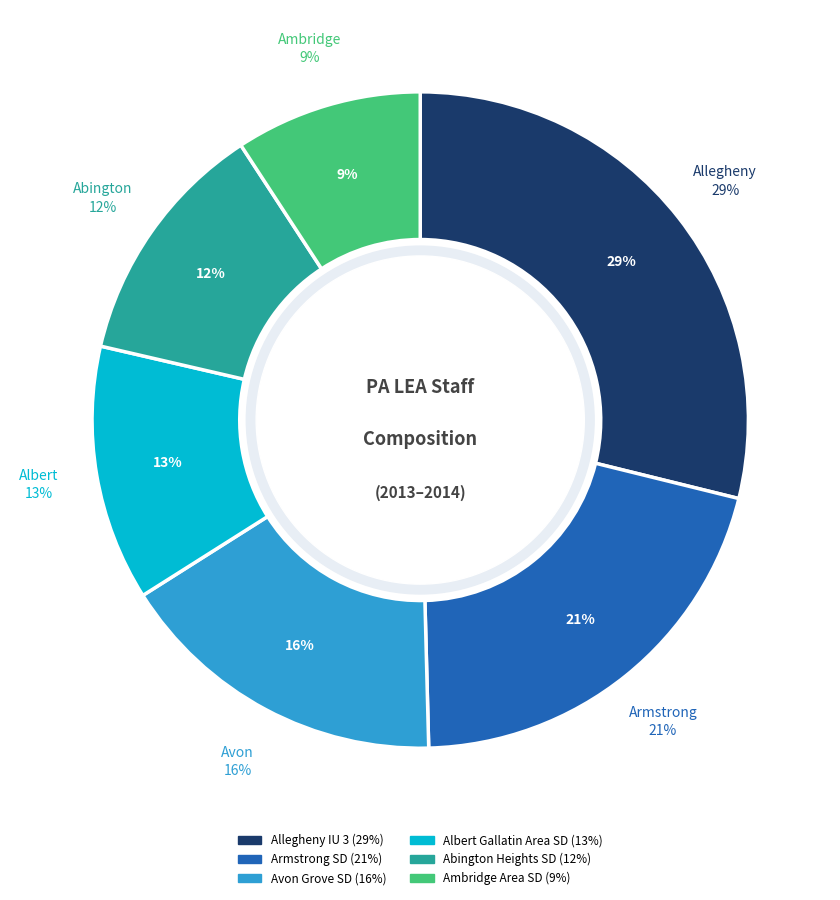

Is there any slice that represents more than half of the pie?

No